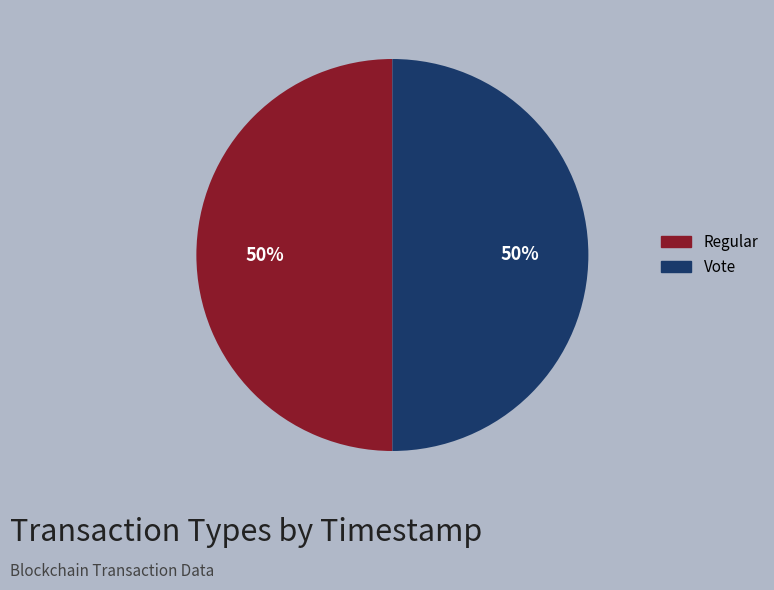

Is it true that Regular is 36% of the pie?

False